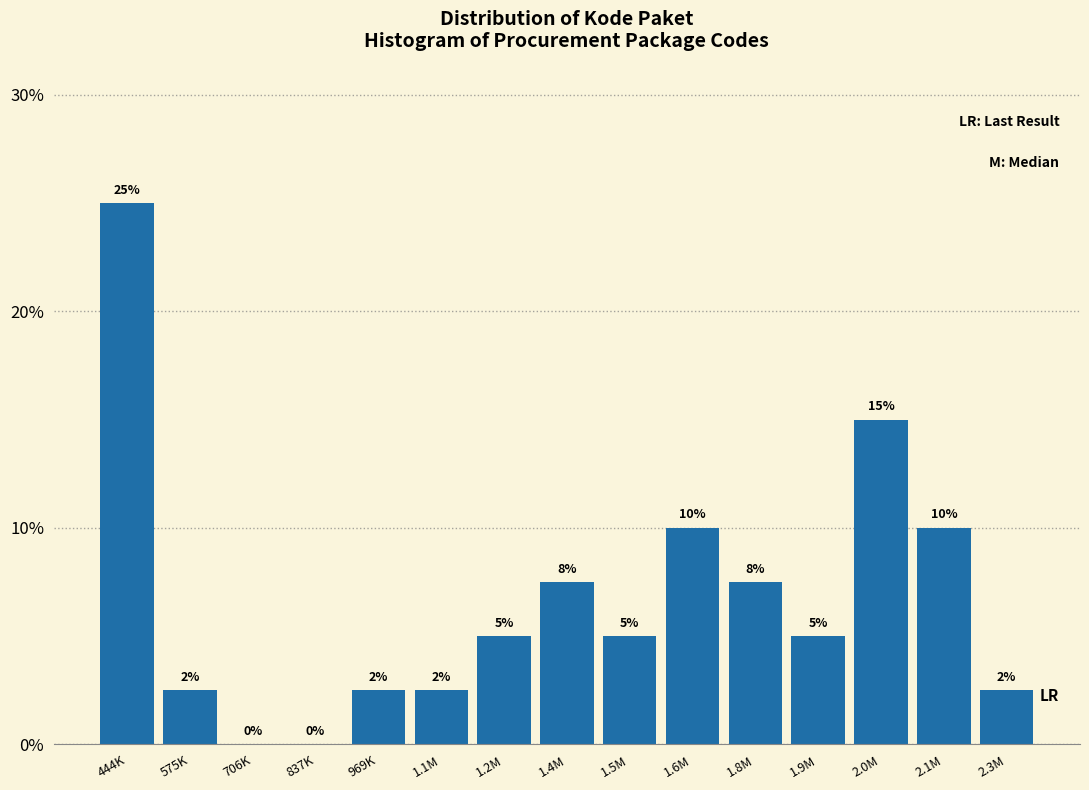

The chart shows a value of 7.7 at 1.5M. True or false?

False